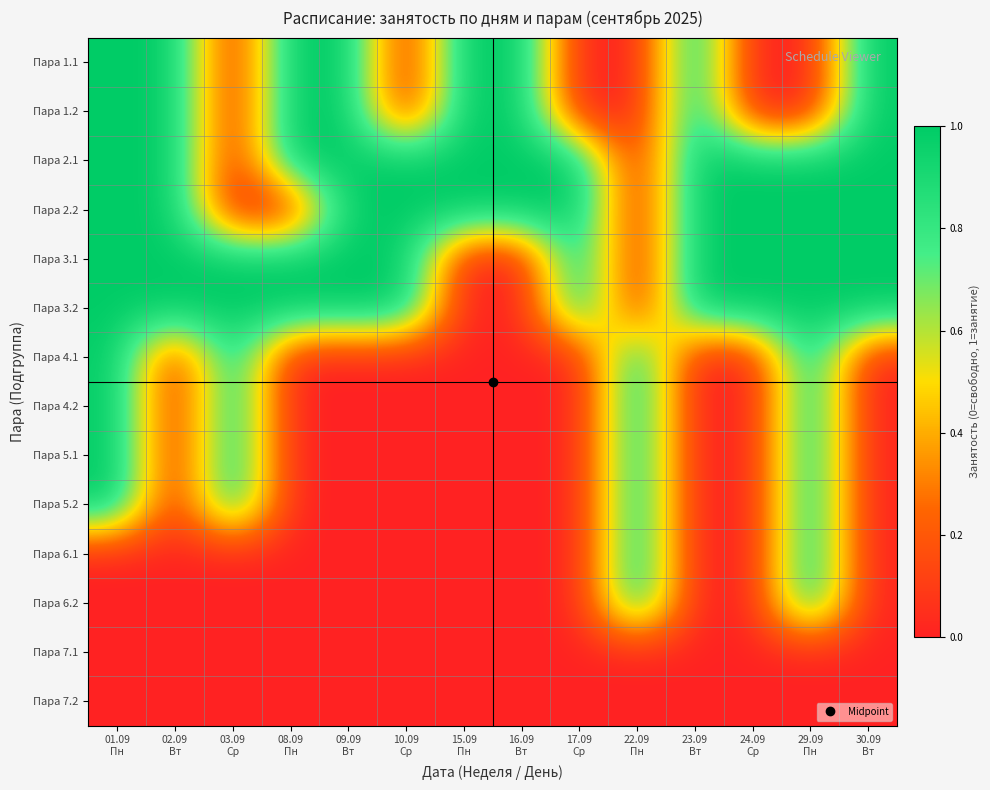

Which category has the lowest value across all series?

03.09
Ср